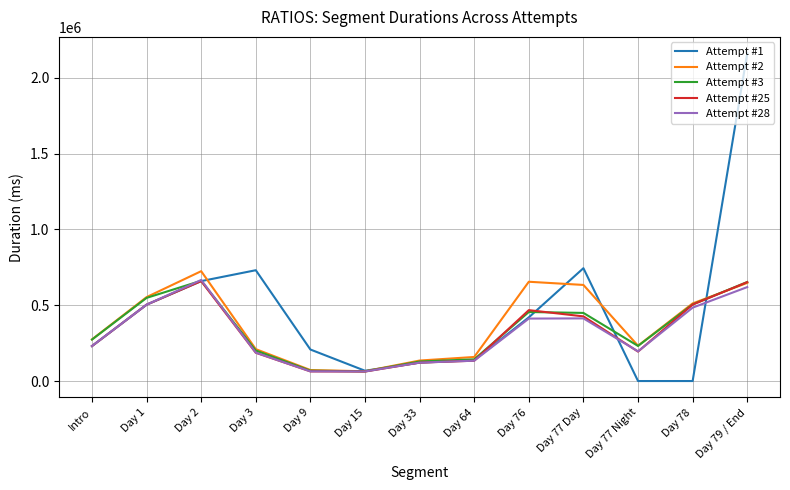

How many lines are shown in the chart?

5